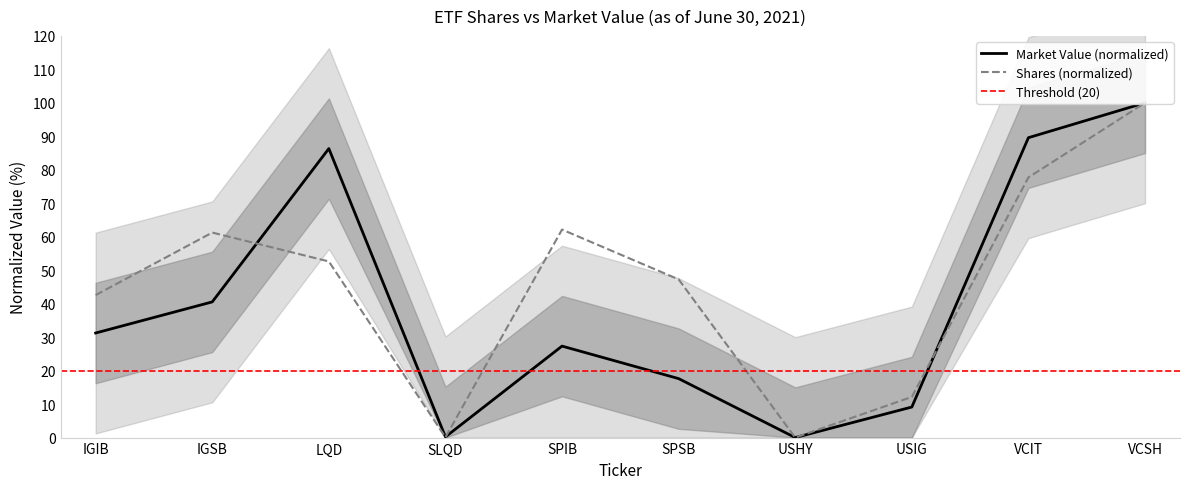

How many series are shown in this chart?

2